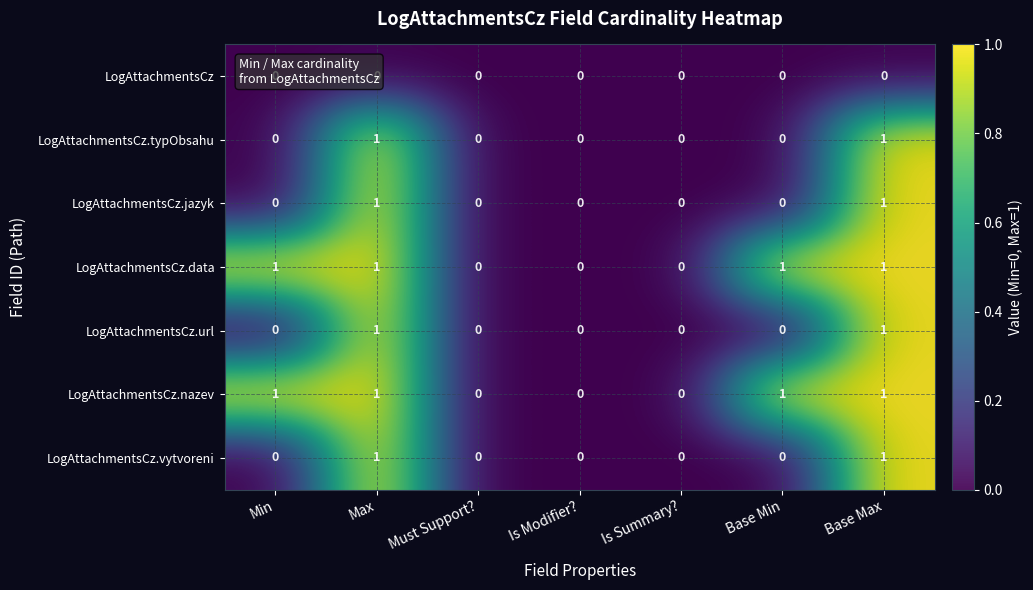

Count the LogAttachmentsCz.vytvoreni values in the range 0 to 1.

7